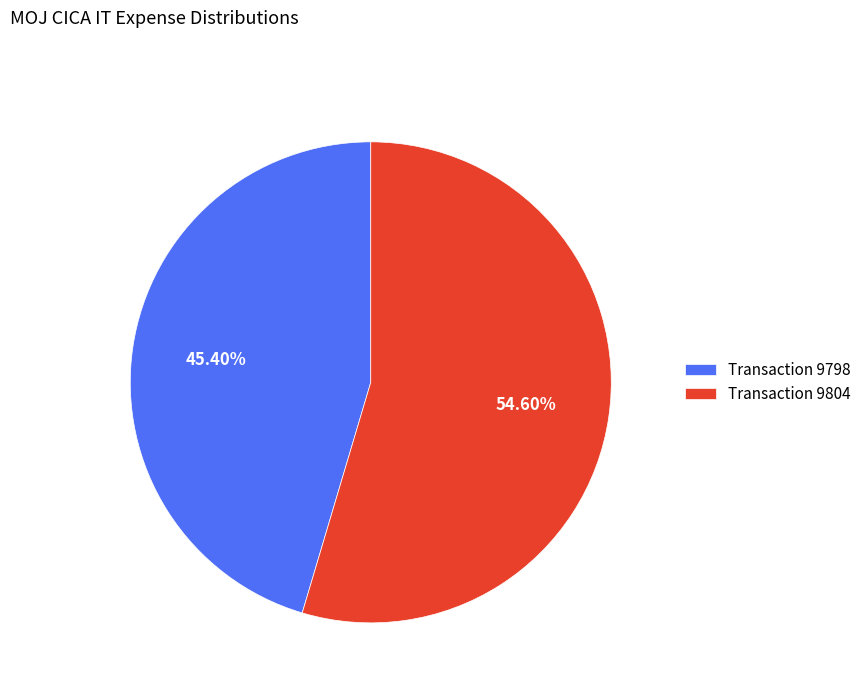

Which category has the smallest portion of the pie?

Transaction 9798